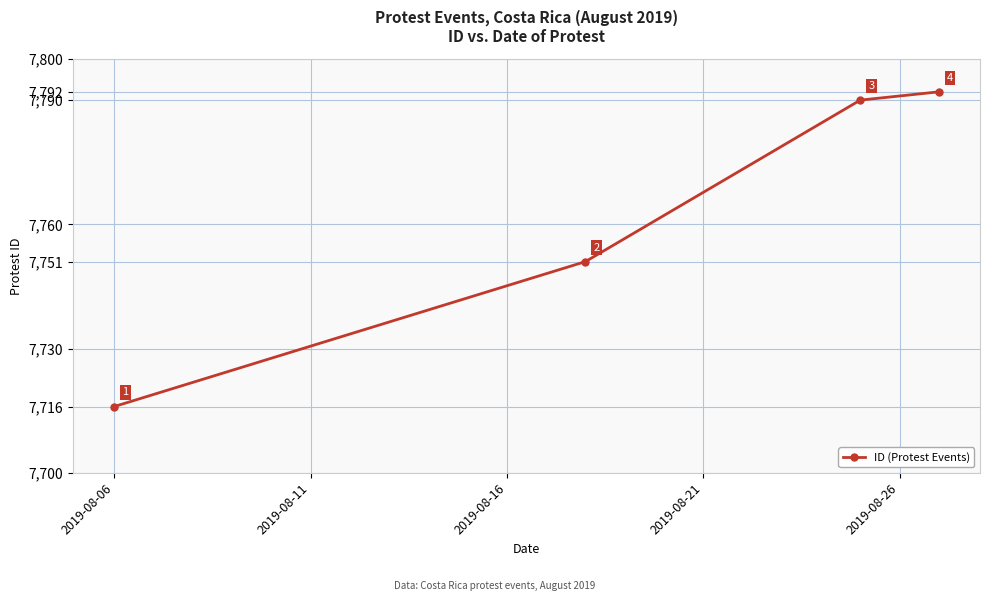

What is the sum of all values?

31049